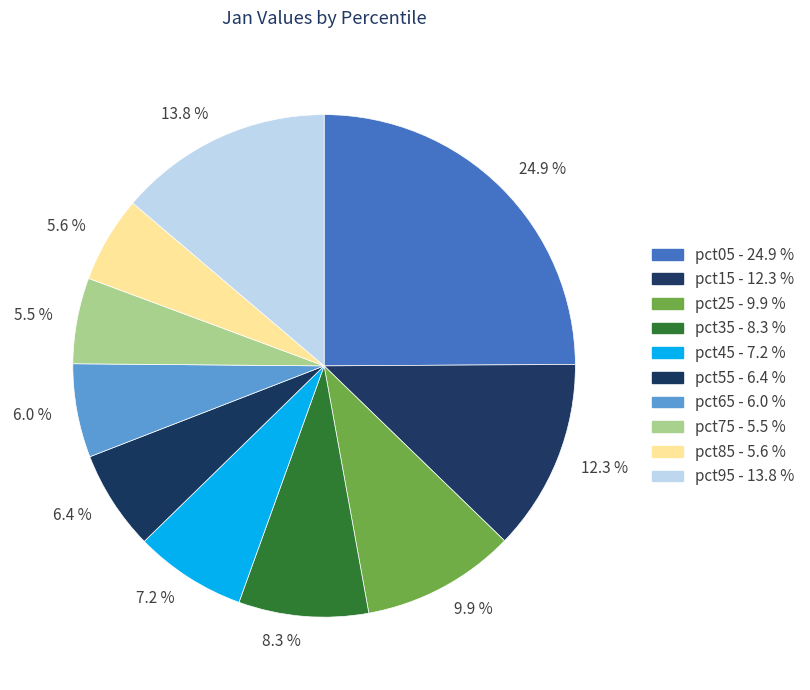

How many segments does this pie chart have?

10